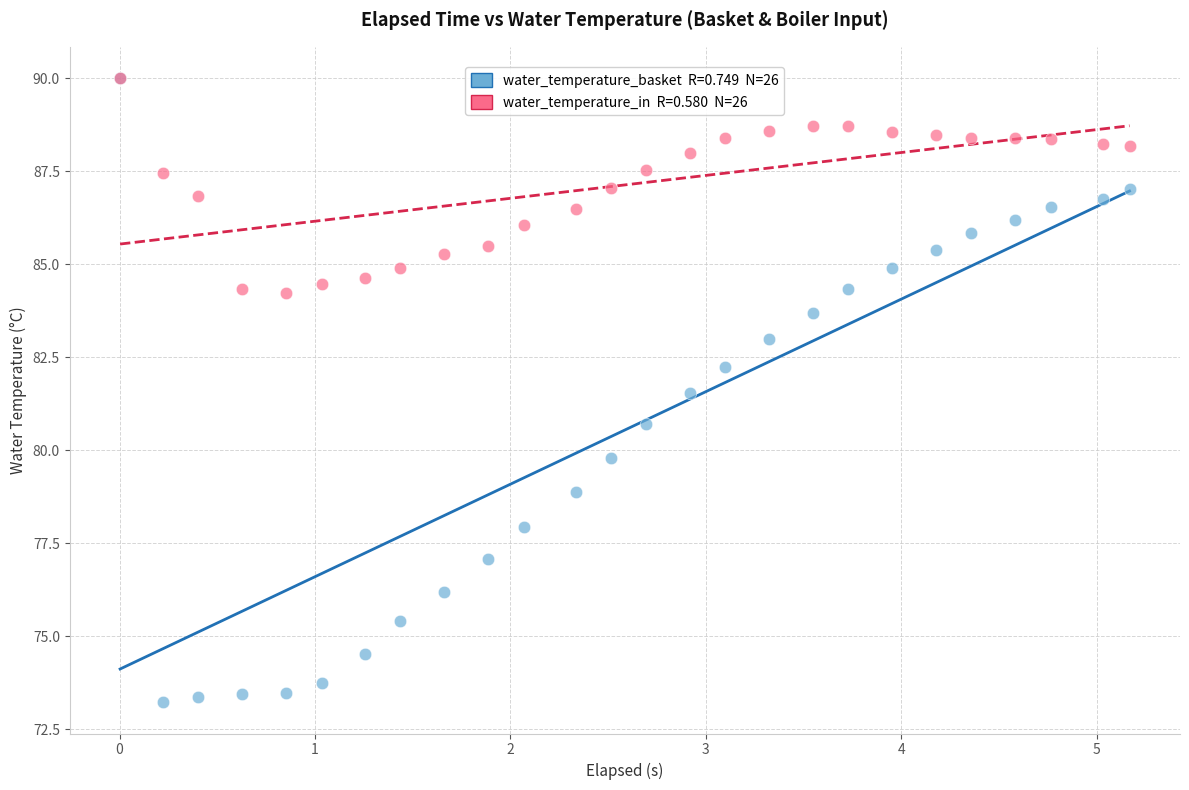

Across all series, what Y value is closest to 81?

80.7